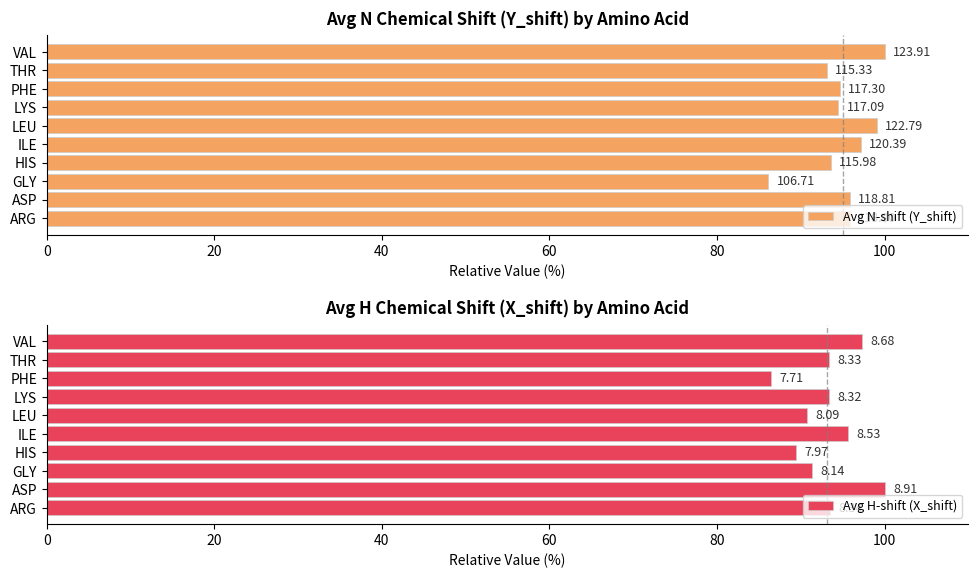

How many distinct data groups are displayed?

2